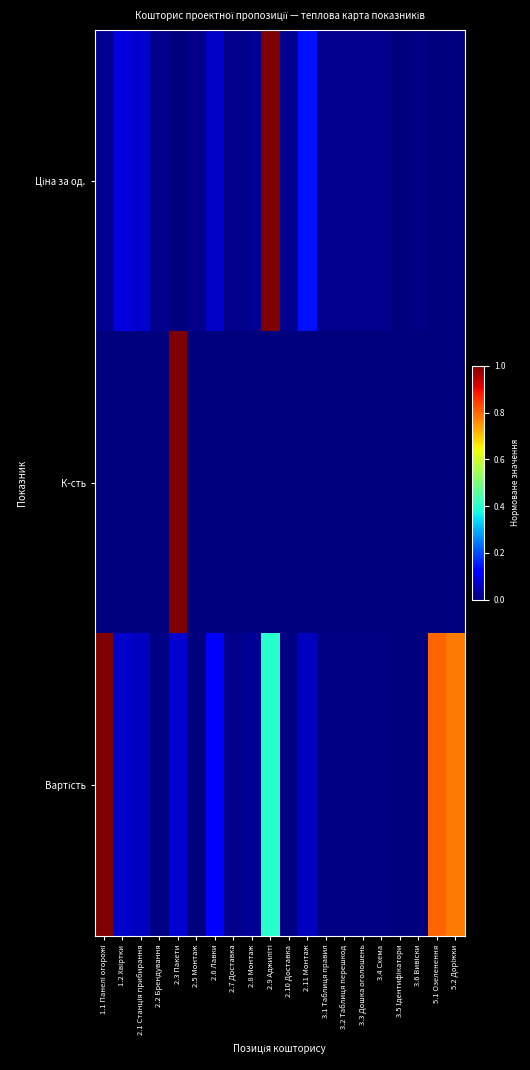

Which category has the lowest value across all series?

5.1 Озеленення